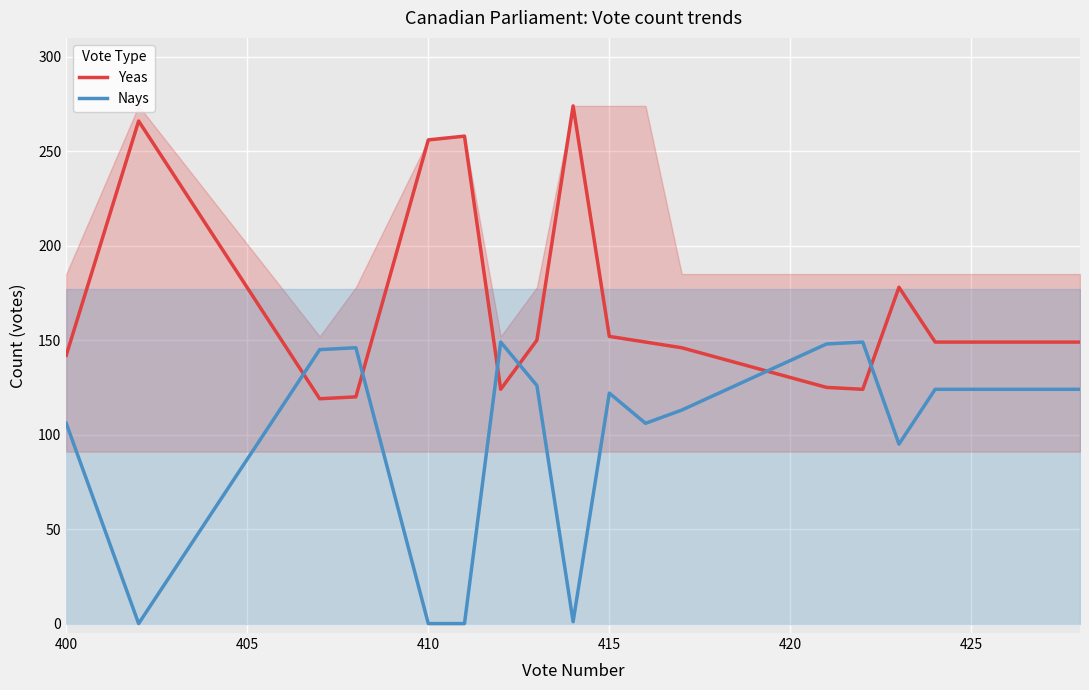

Which series ends up on top after the final intersection of Nays and Yeas?

Yeas